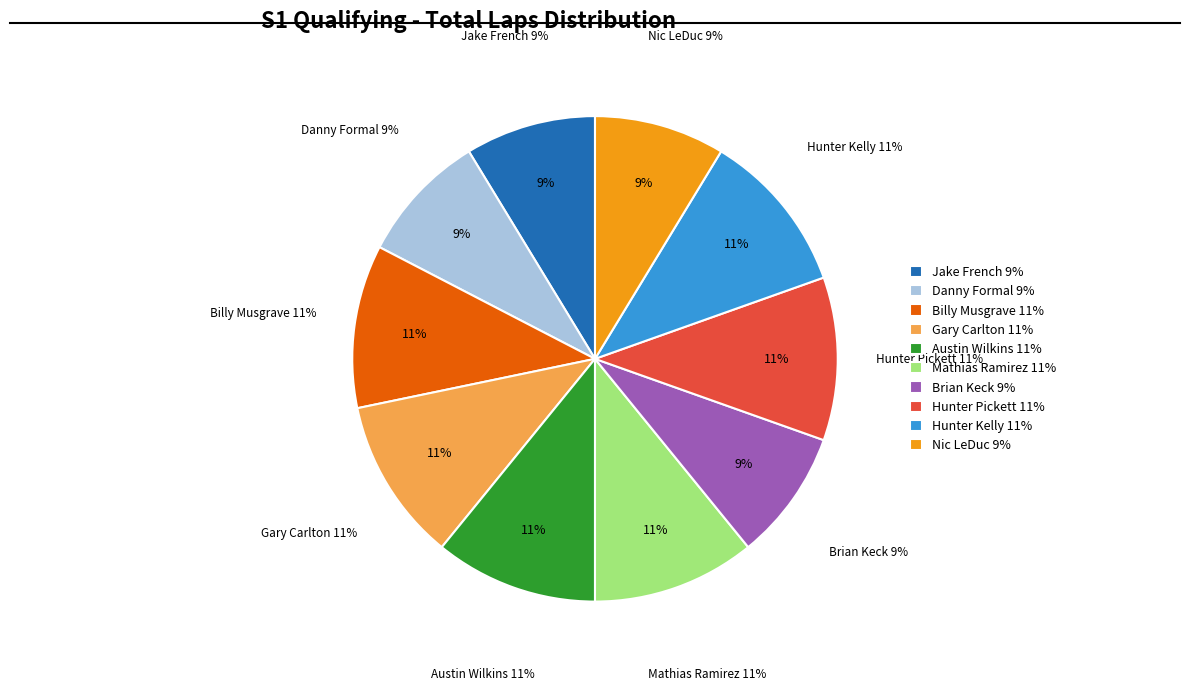

To the nearest percent, what is the combined percentage of Nic LeDuc and Jake French?

17%